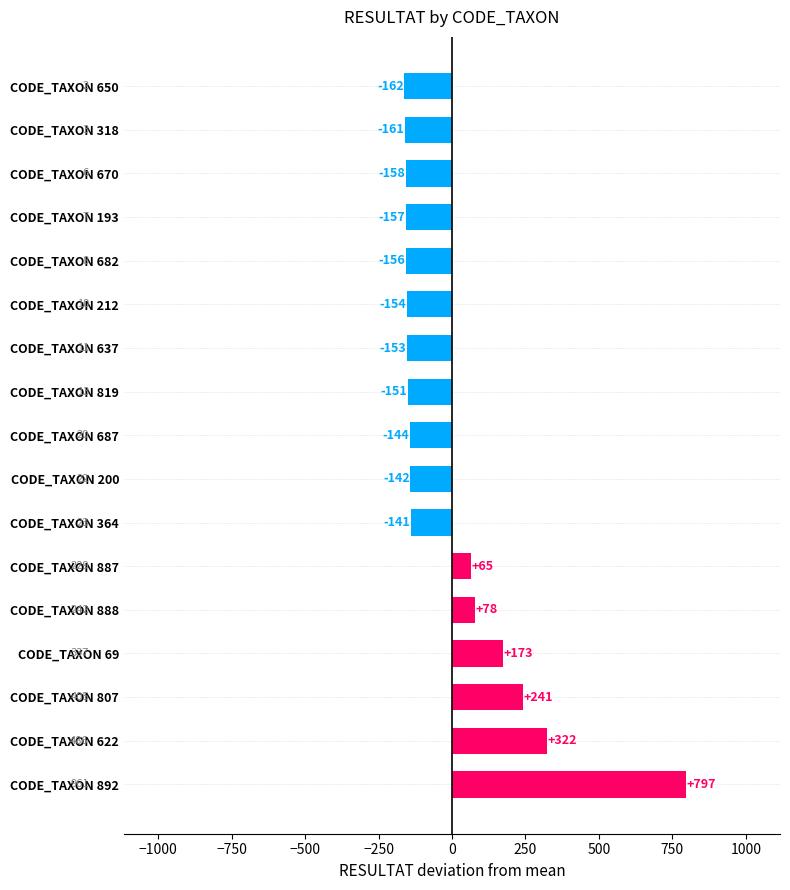

How many values are below zero?

11